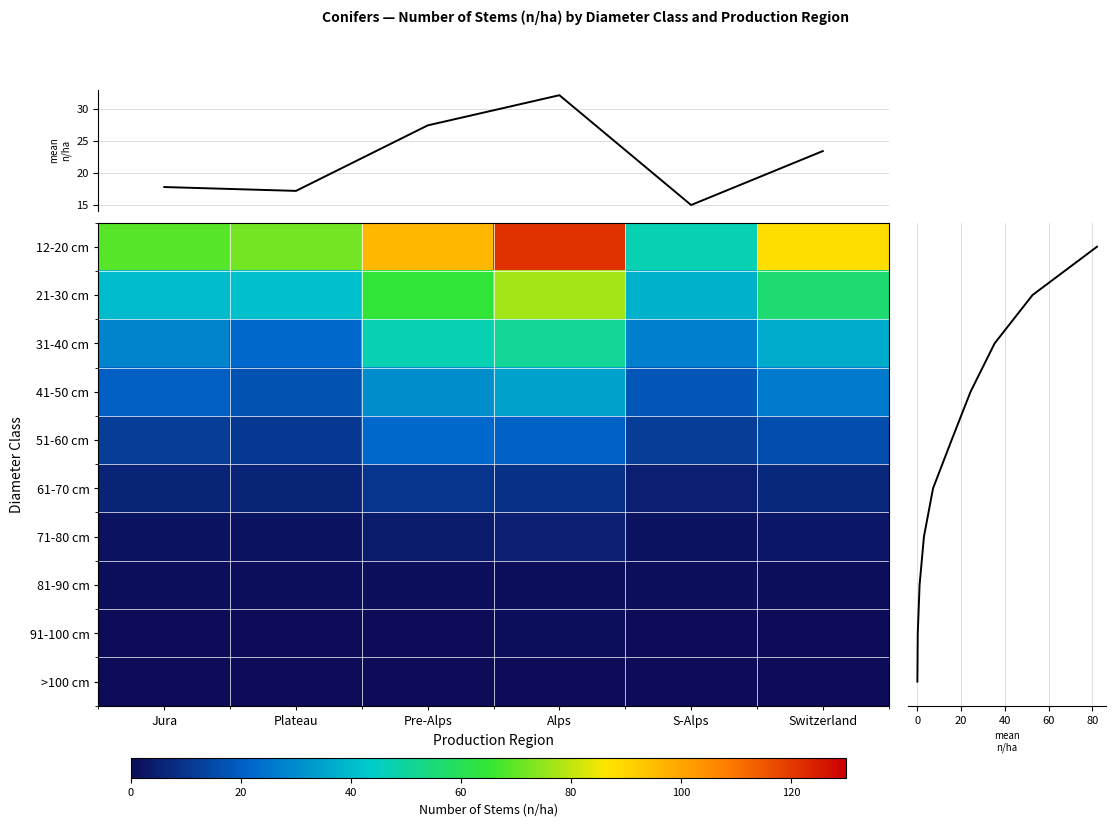

What is the difference between the maximum and second lowest values in the Alps series?

120